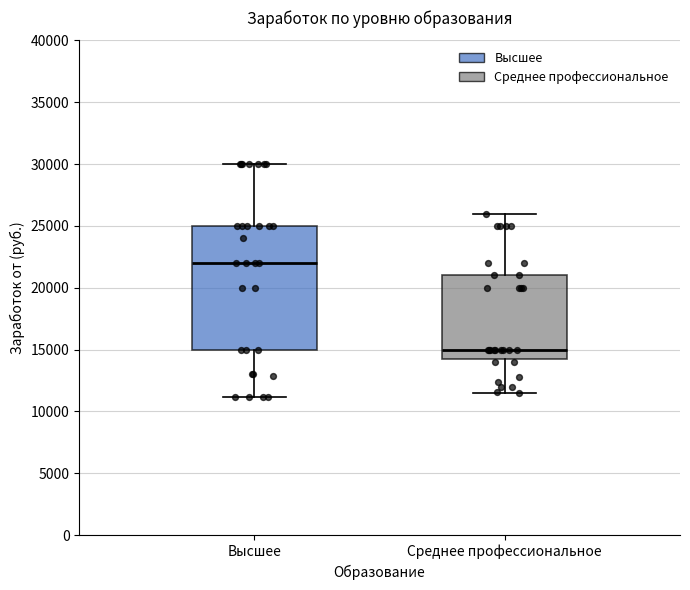

Reading left to right, transcribe this box plot: for each box, give where its median line is, the range the box spans, and where its two whiskers end, as read against the y-axis. The values are not printed on the chart, so give them approximately, as read against the axis.

Высшее: median 22000, box 15000 to 25000, whiskers 11000 to 30000
Среднее профессиональное: median 15000, box 14500 to 21000, whiskers 11500 to 26000